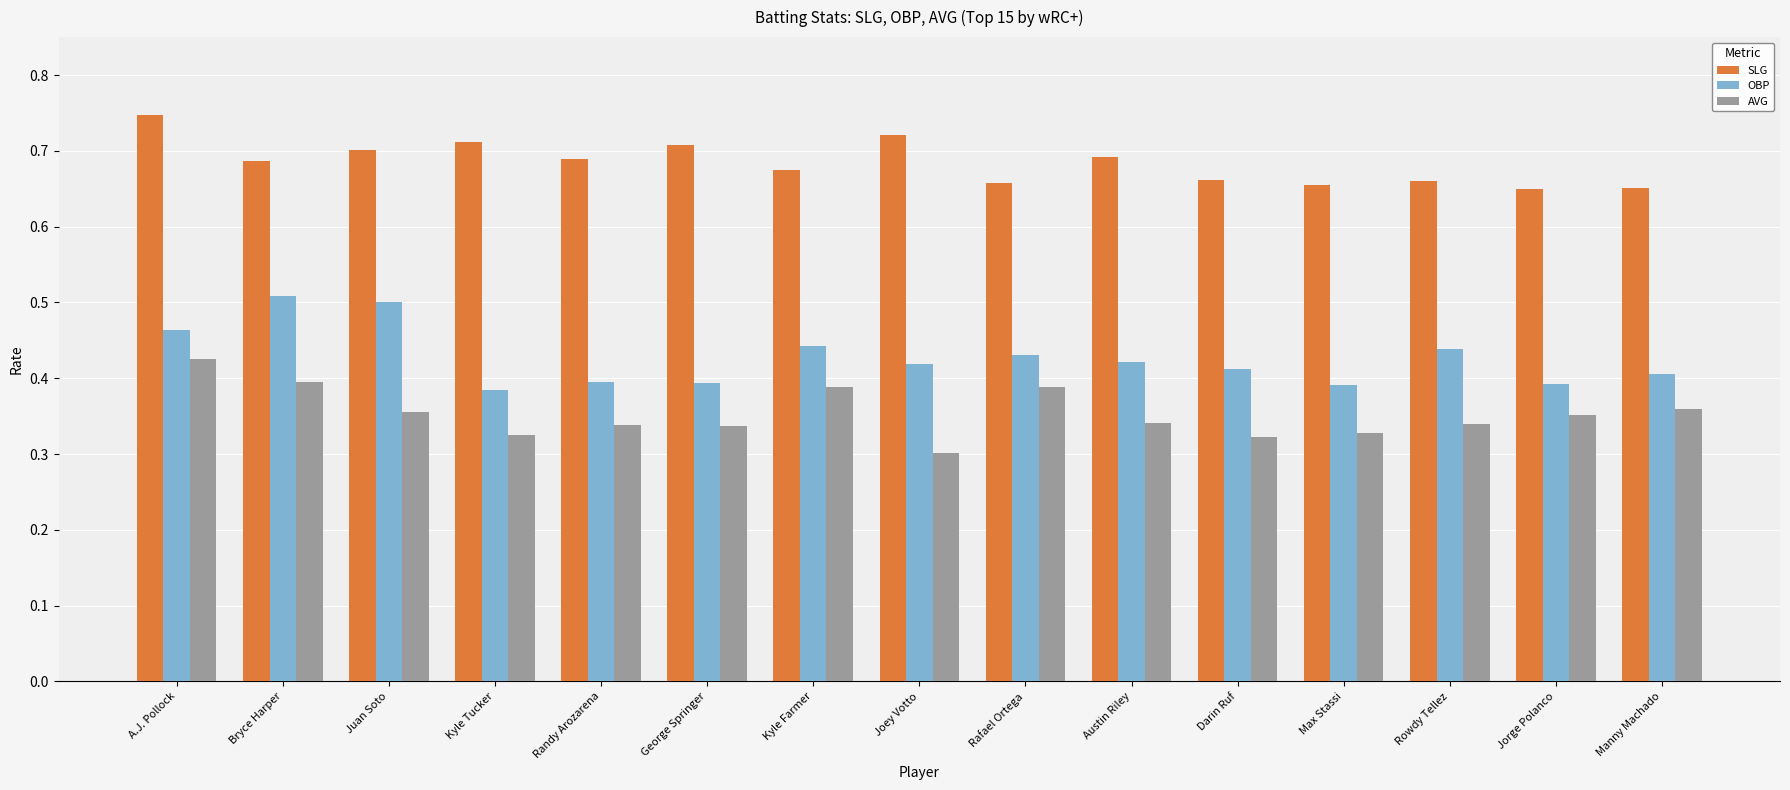

List the series in order of their overall mean, lowest first.

AVG, OBP, SLG